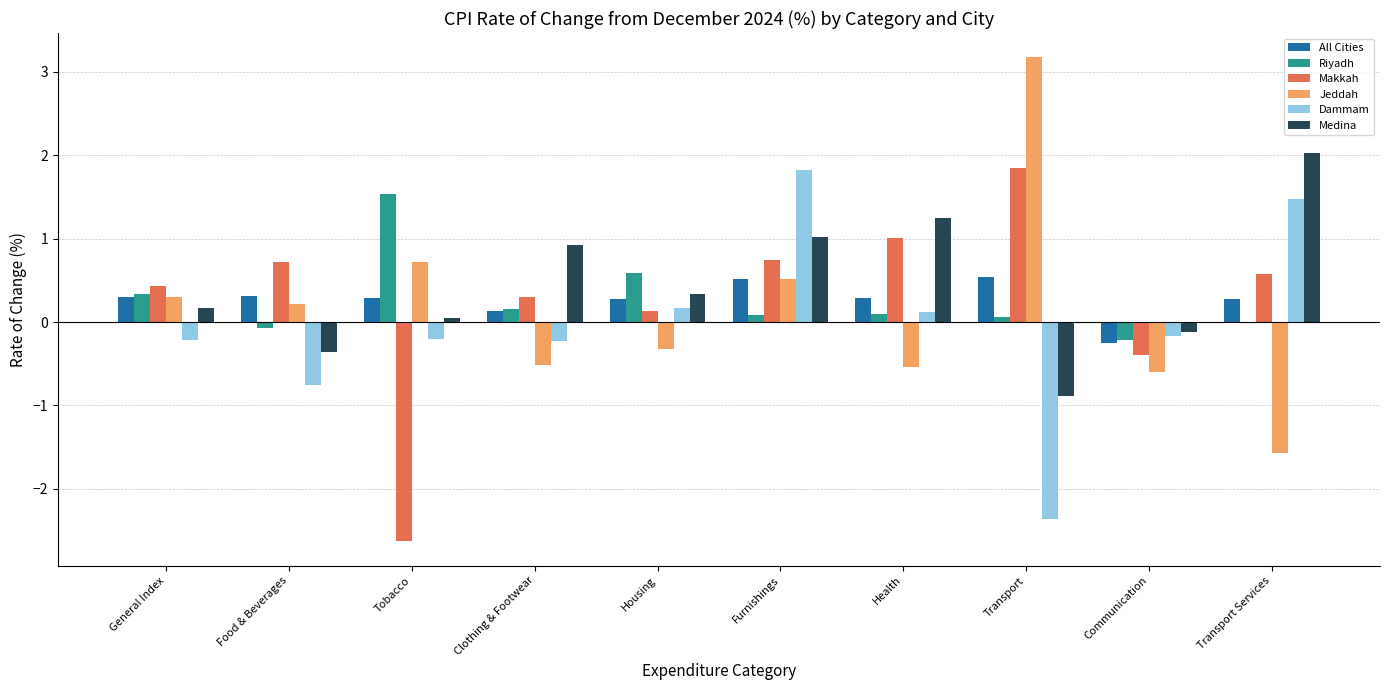

Is it true that Riyadh equals 1.0 at Housing?

False